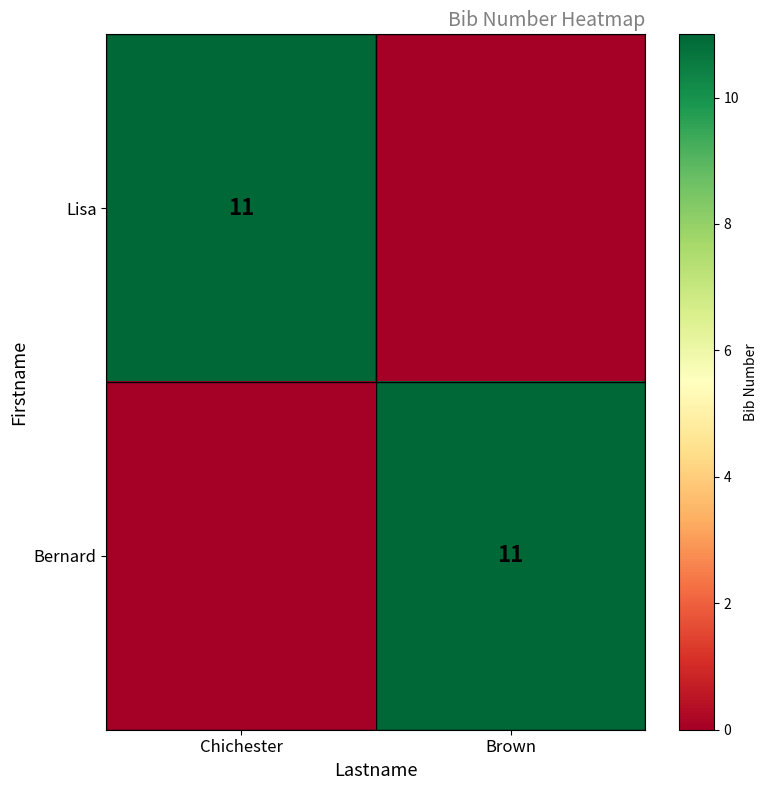

True or false: Bernard has a value of 3 at Brown.

False